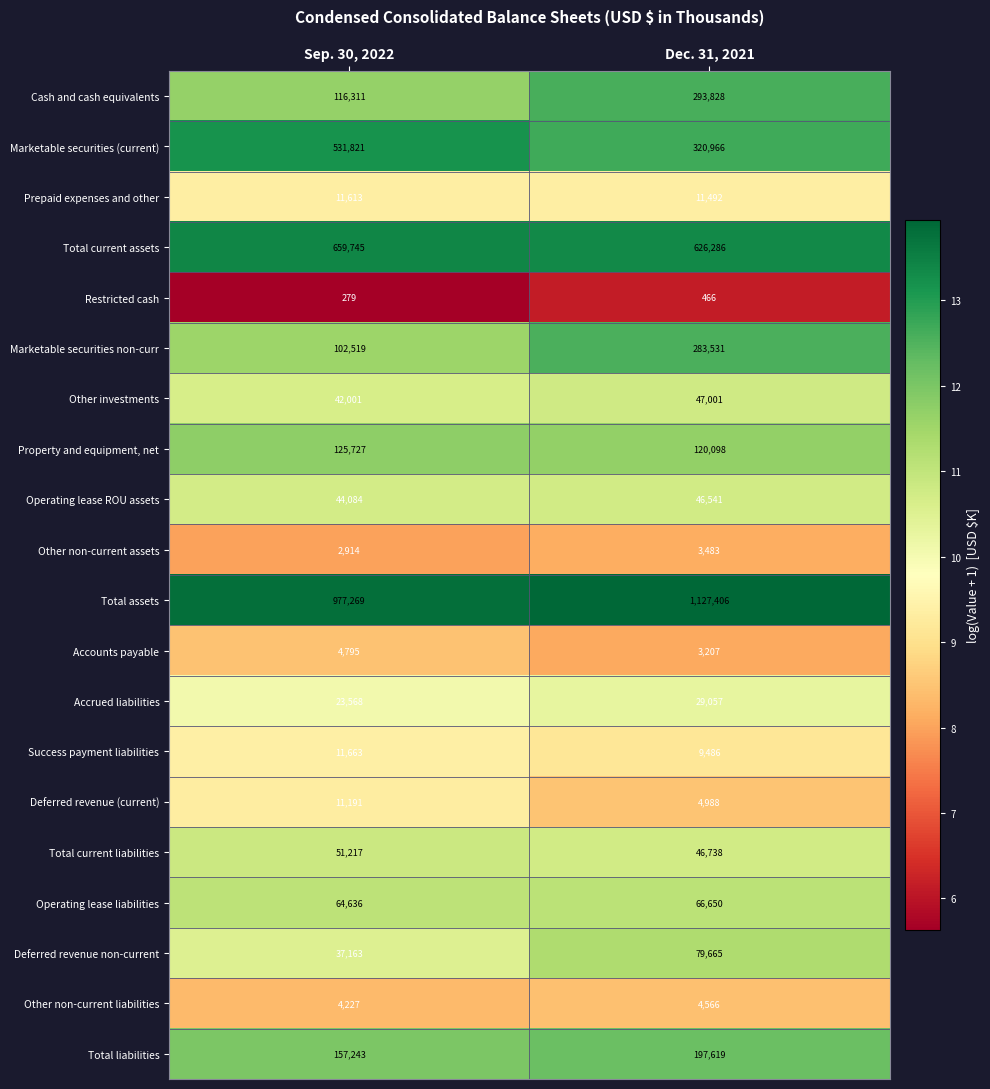

True or false: Deferred revenue (current) has a value of 4988 at Dec. 31, 2021.

True